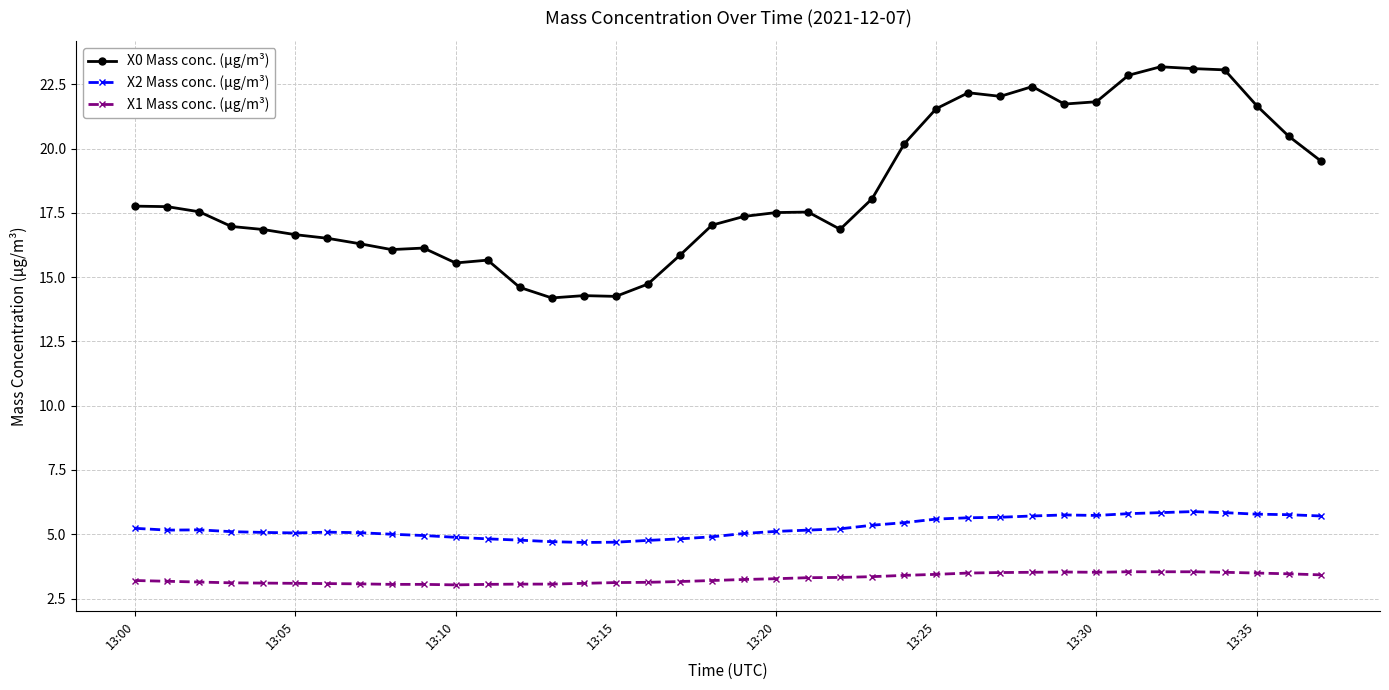

Which series has the largest range (max minus min)?

X0 Mass conc. (μg/m³)